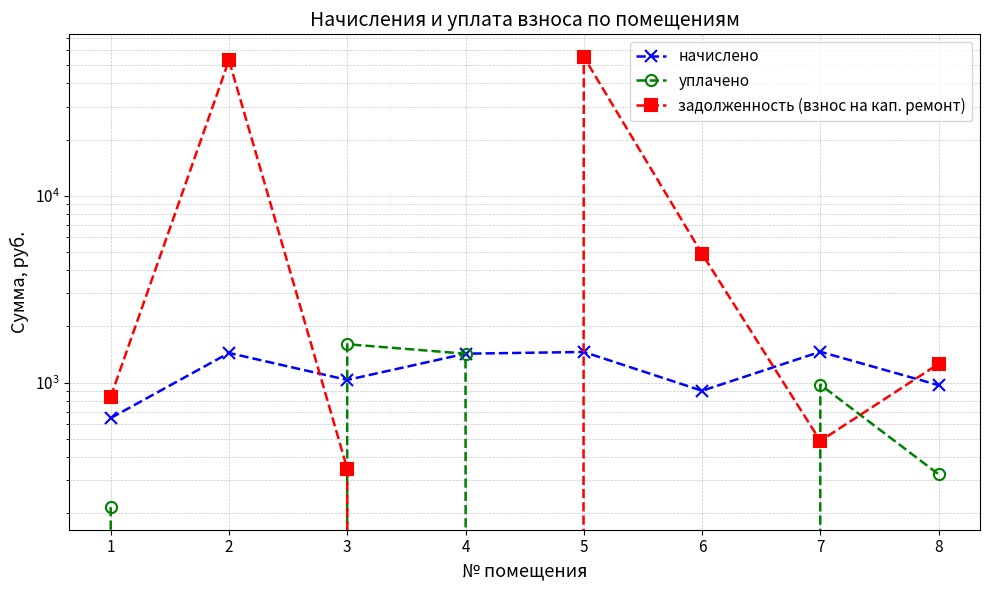

How many data points in уплачено are above 322?

4